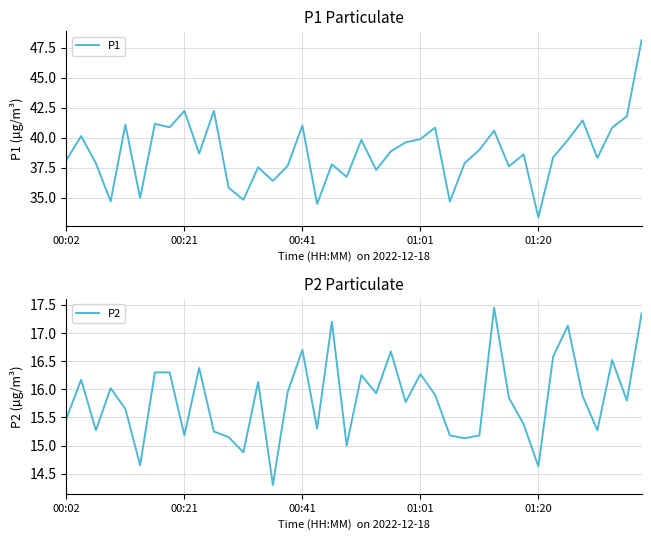

What is the sum of all P2 values?

633.4